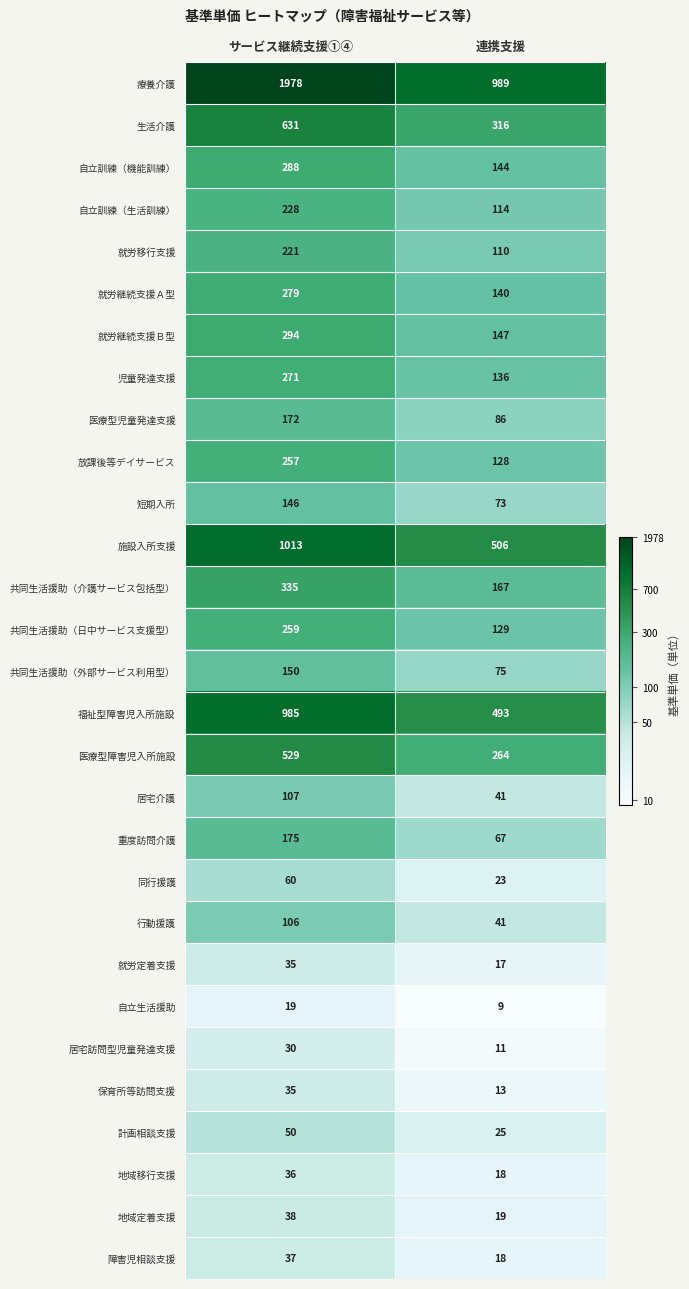

What is the sum of all 重度訪問介護 values?

242